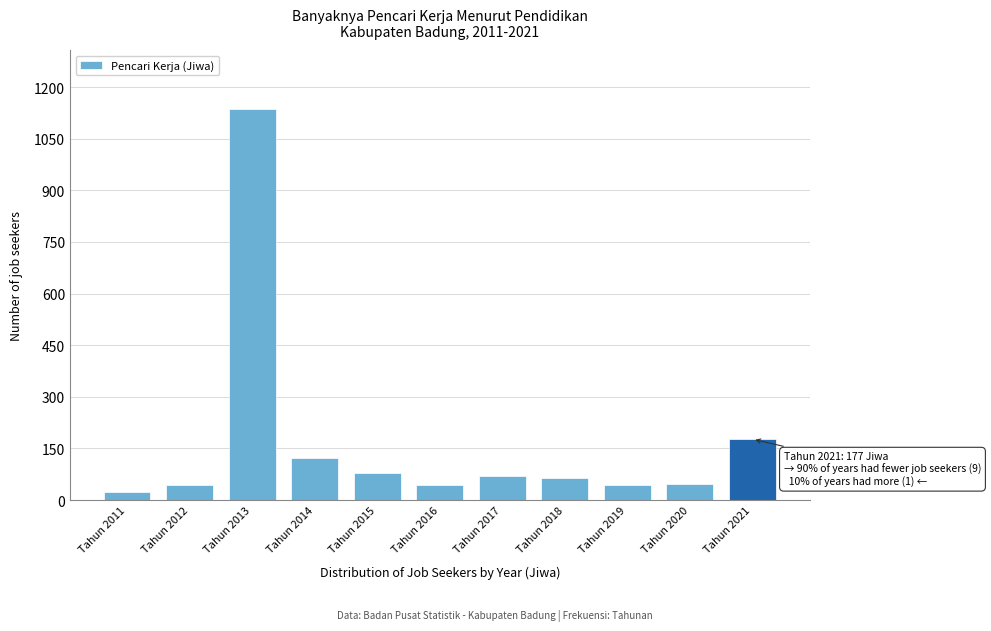

What is the ratio of the value at Tahun 2018 to the value at Tahun 2021?

0.4